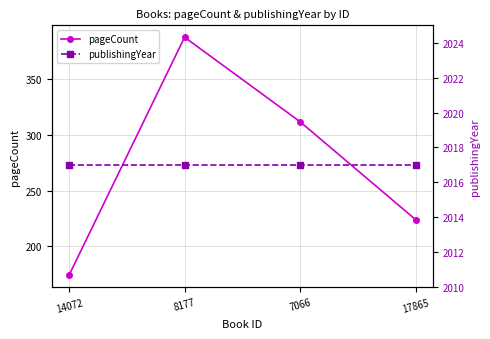

What is the maximum value for pageCount?

388